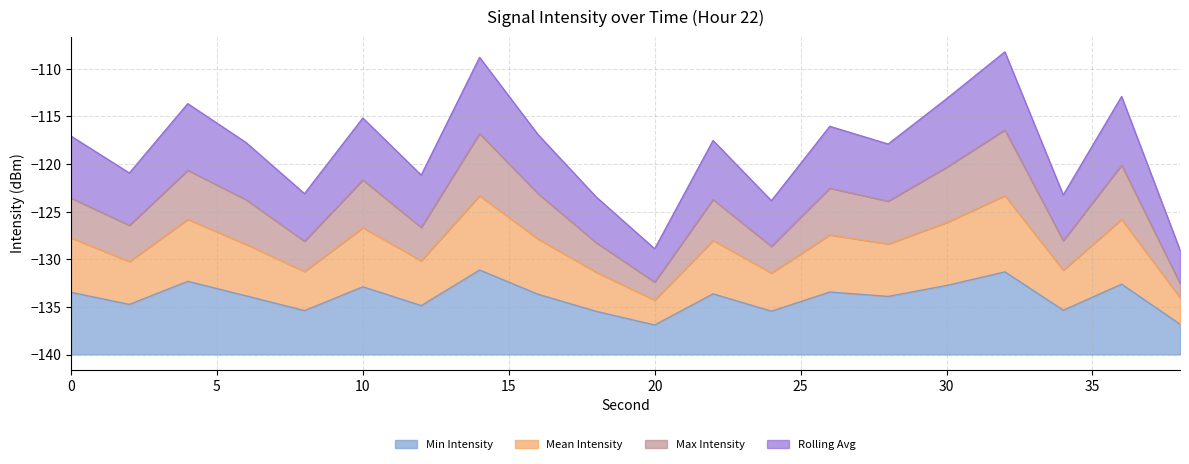

Where is the first local maximum for Max Intensity?

4